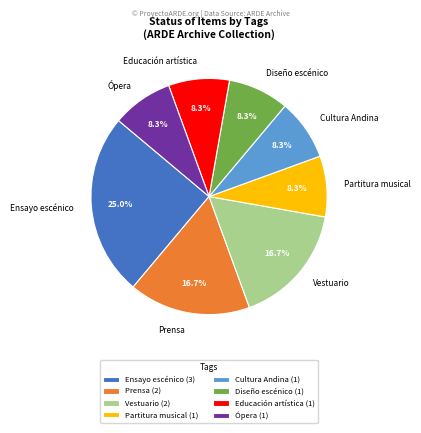

What is the total percentage of Vestuario and Ópera?

25.0%